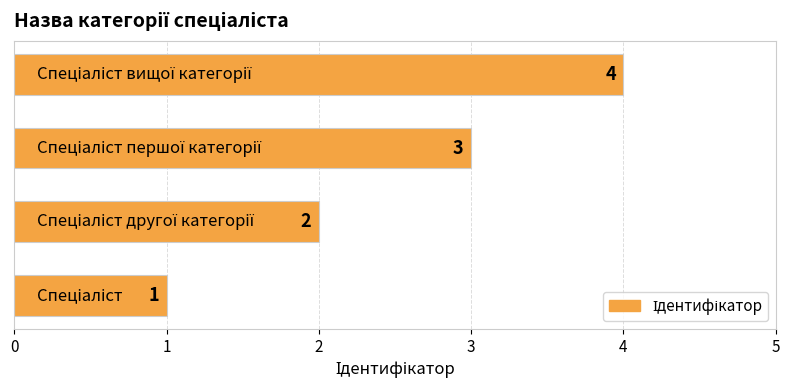

How many values are between 2 and 4?

3